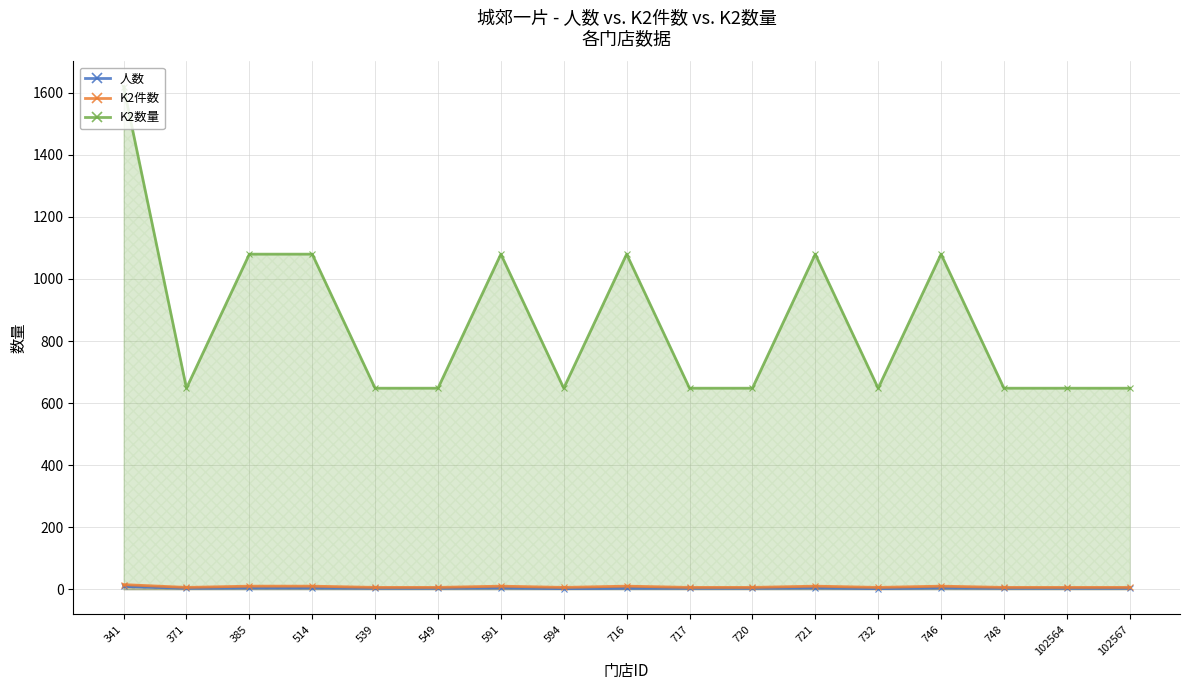

Count the number of categories in the chart.

17